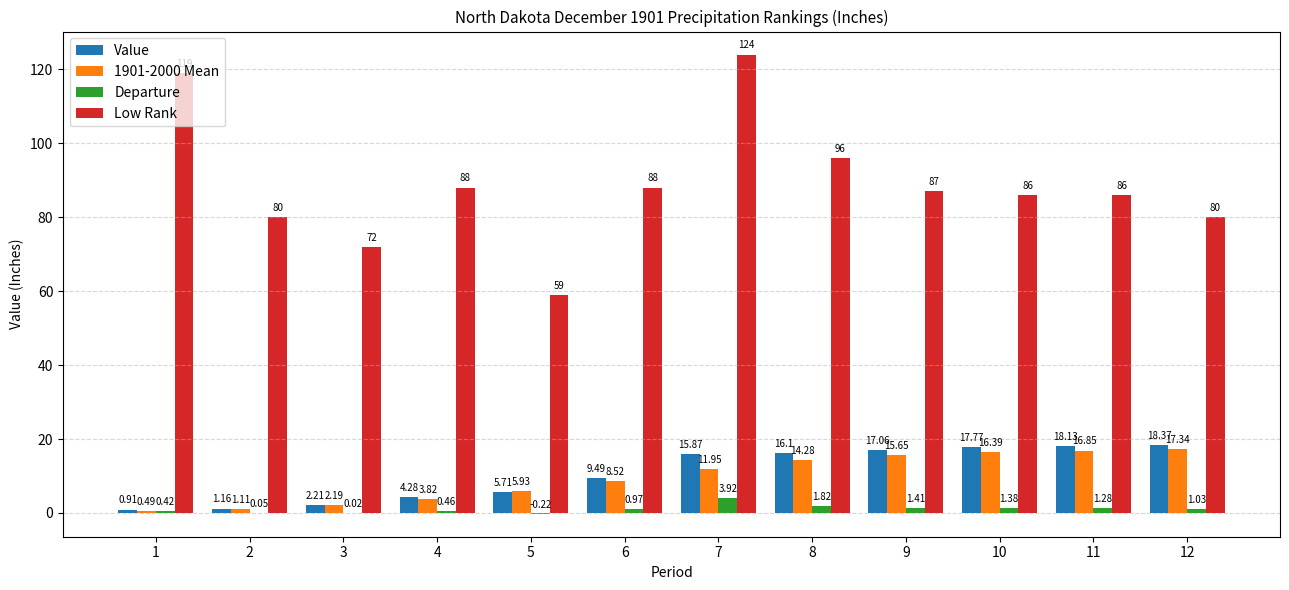

Between 7 and 10, which series saw the biggest shift?

Low Rank